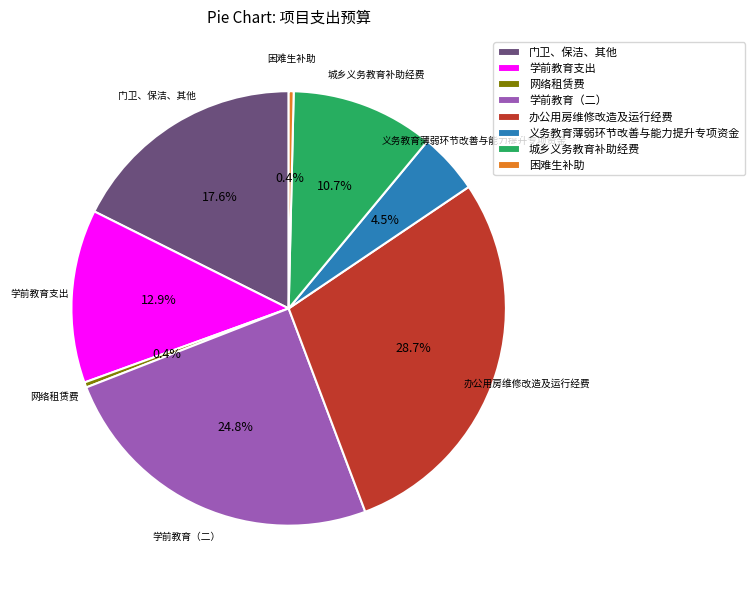

The 网络租赁费 slice represents 0% of the pie. True or false?

True